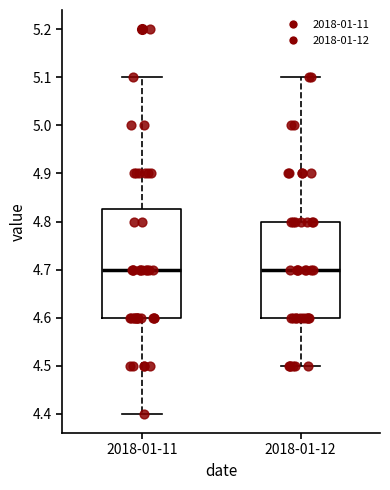

Reading left to right, transcribe this box plot: for each box, give where its median line is, the range the box spans, and where its two whiskers end, as read against the y-axis. The values are not printed on the chart, so give them approximately, as read against the axis.

2018-01-11: median 4.70, box 4.60 to 4.83, whiskers 4.40 to 5.10
2018-01-12: median 4.70, box 4.60 to 4.80, whiskers 4.50 to 5.10